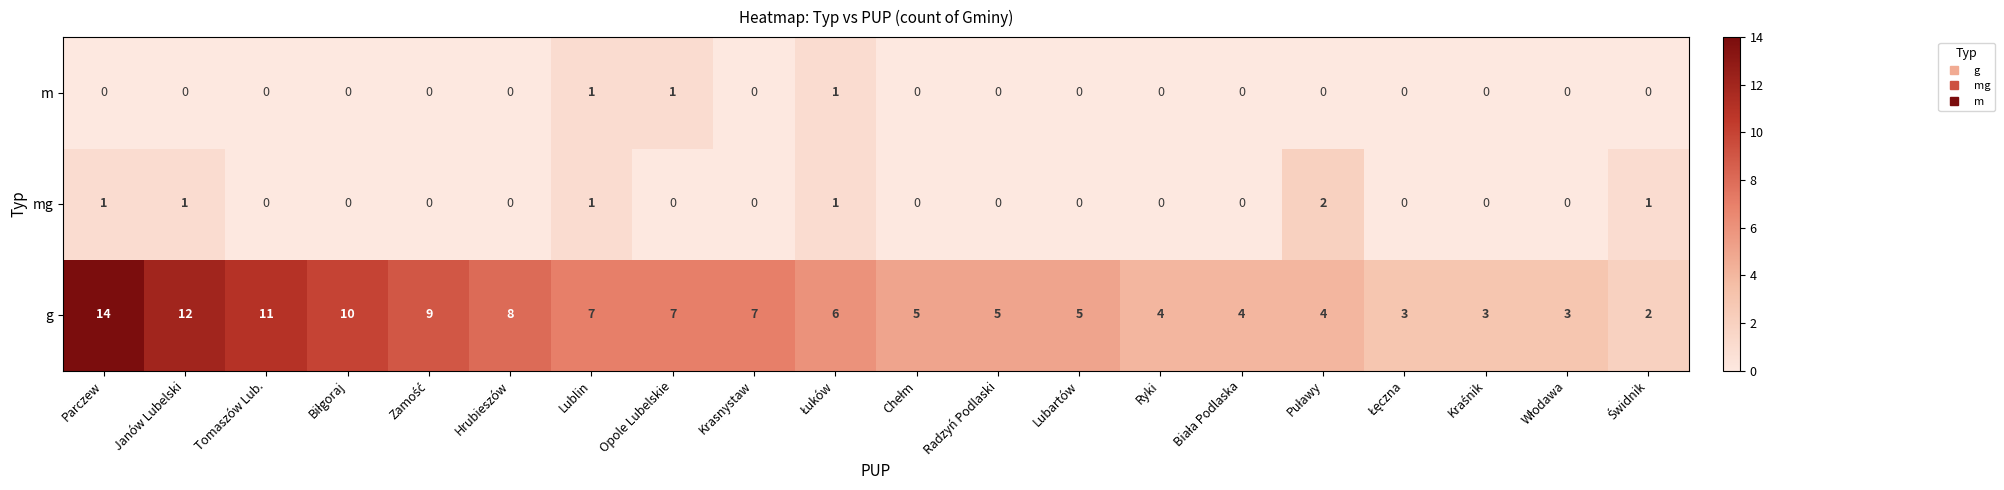

How many data points does each series have?

20